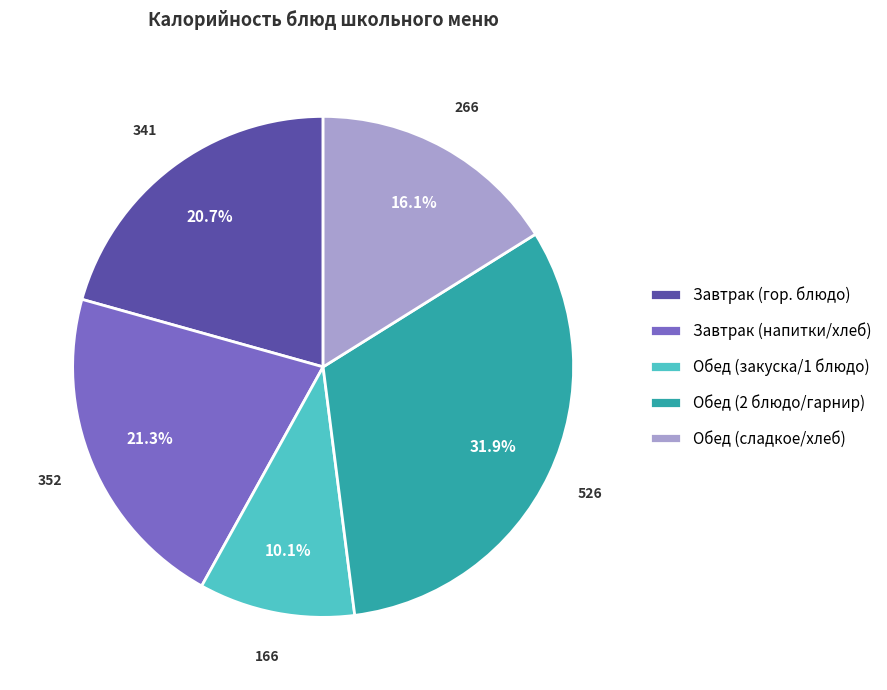

What is the largest slice in the pie chart?

Обед (2 блюдо/гарнир)